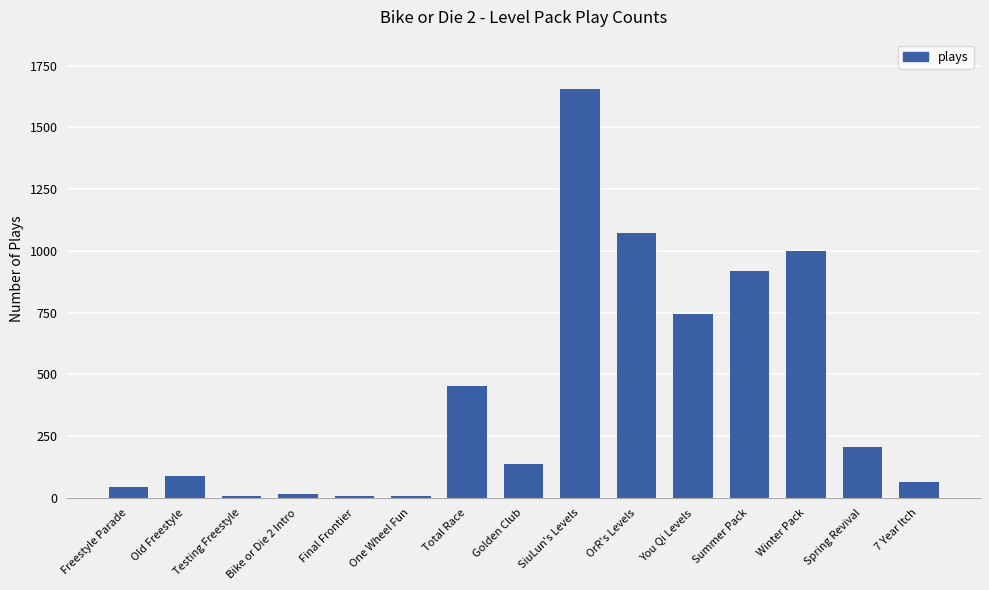

What is the label of the 4th bar from the left?

Bike or Die 2 Intro